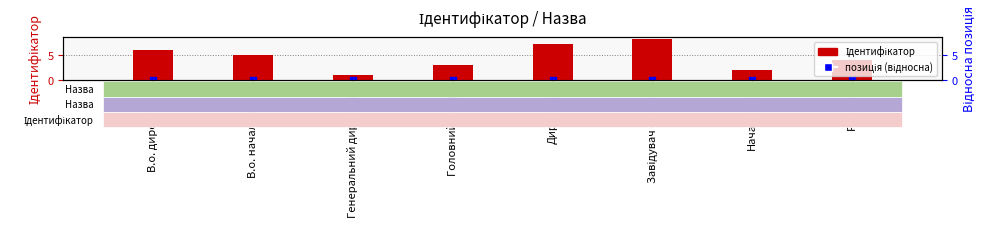

Is the value of позиція (відносна) at Завідувач філією greater than the value of Ідентифікатор at В.о. директора?

No